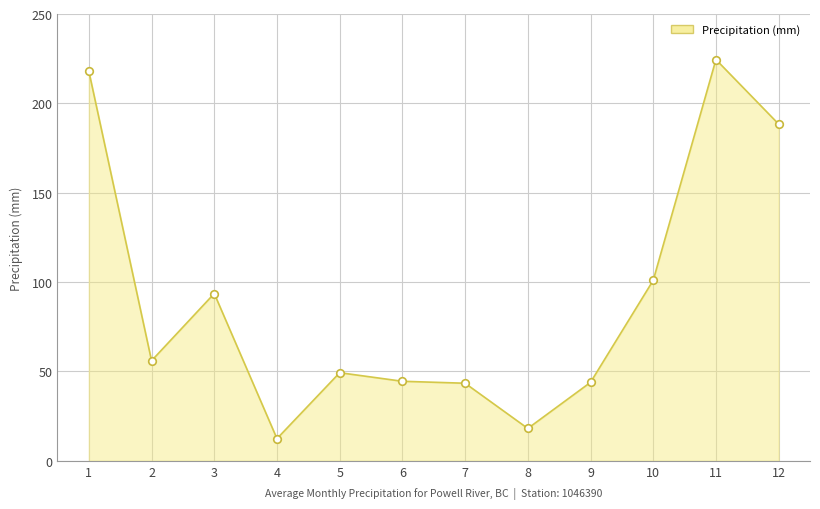

What is the ratio of the value at 3 to the value at 2?

1.7